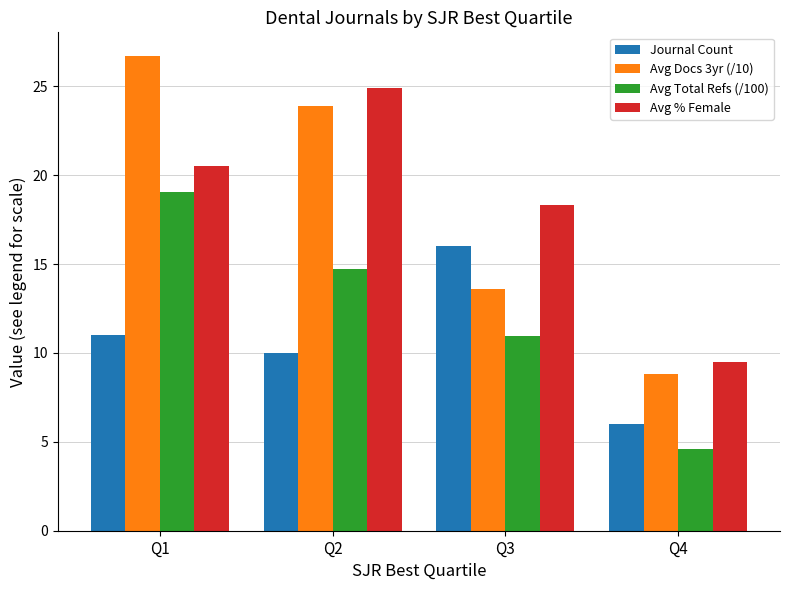

What is the difference between the maximum and second lowest values in the Journal Count series?

6.0